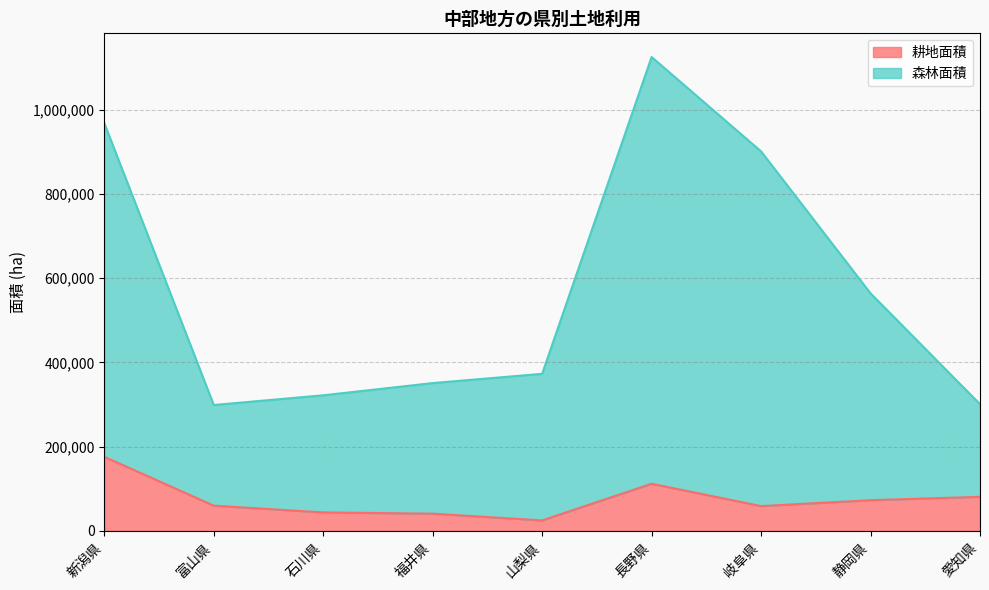

At how many categories does at least one series exceed 574377?

3